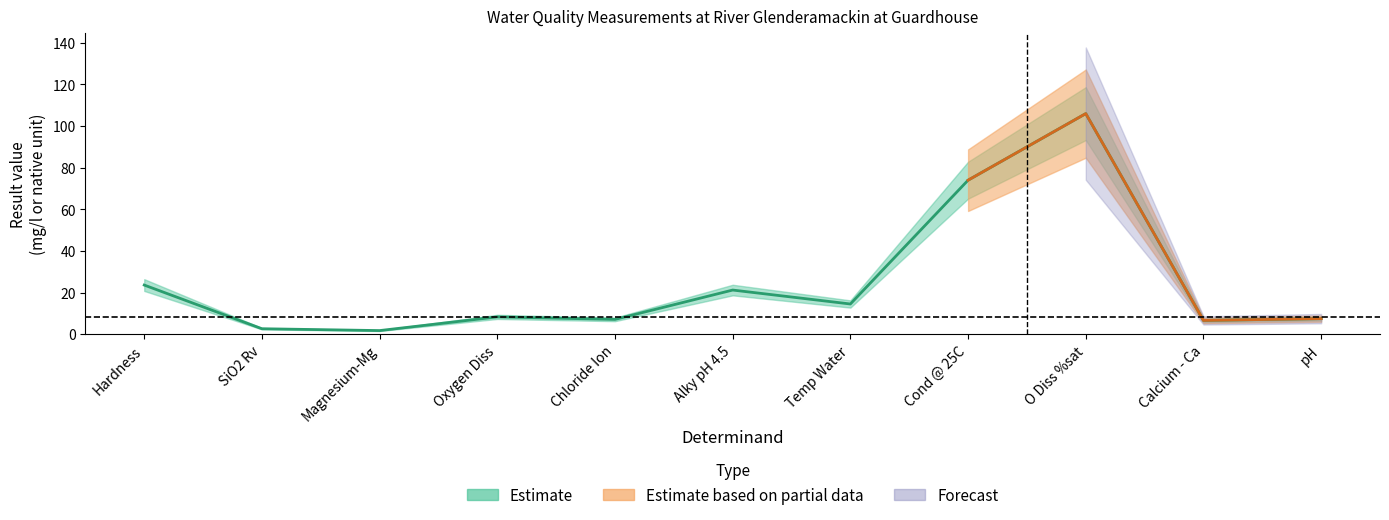

Reading right to left, transcribe all the data shown in this chart.

Estimate: 7.5	6.6	106.0	74.0	14.5	21.2	7.1	8.3	1.7	2.6	23.6
Estimate based on partial data: 7.5	6.6	106.0	74.0	14.5	21.2	7.1	8.3	1.7	2.6	23.6
Forecast: 7.5	6.6	106.0	74.0	14.5	21.2	7.1	8.3	1.7	2.6	23.6